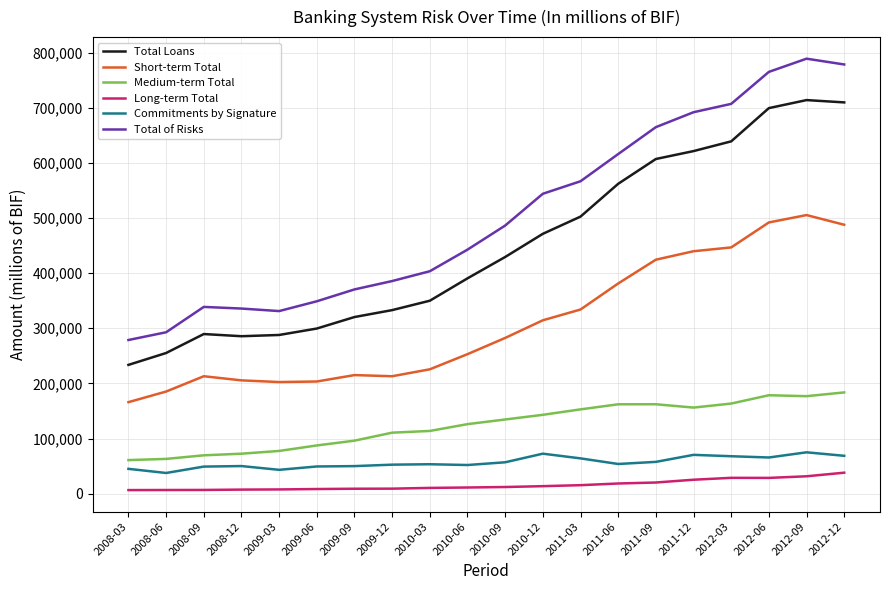

Which series has the largest range (max minus min)?

Total of Risks